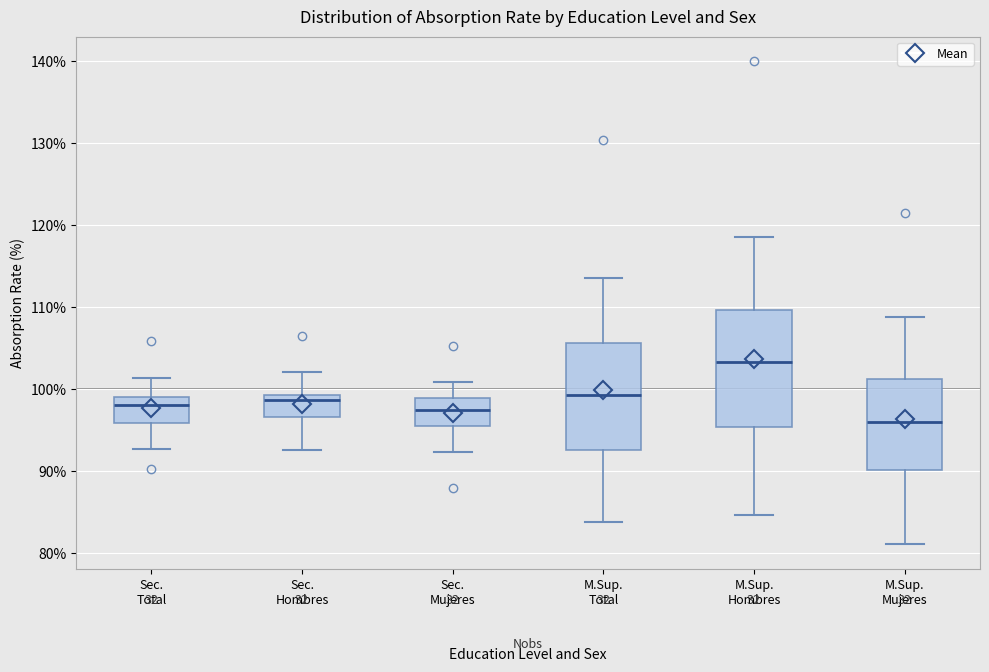

Reading left to right, transcribe this box plot: for each box, give where its median line is, the range the box spans, and where its two whiskers end, as read against the y-axis. The values are not printed on the chart, so give them approximately, as read against the axis.

Sec. Total: median 98, box 96 to 99, whiskers 93 to 101
Sec. Hombres: median 99 (just below the box's upper edge), box 97 to 99, whiskers 93 to 102
Sec. Mujeres: median 98, box 96 to 99, whiskers 92 to 101
M.Sup. Total: median 99, box 93 to 106, whiskers 84 to 114
M.Sup. Hombres: median 103, box 95 to 110, whiskers 85 to 119
M.Sup. Mujeres: median 96, box 90 to 101, whiskers 81 to 109